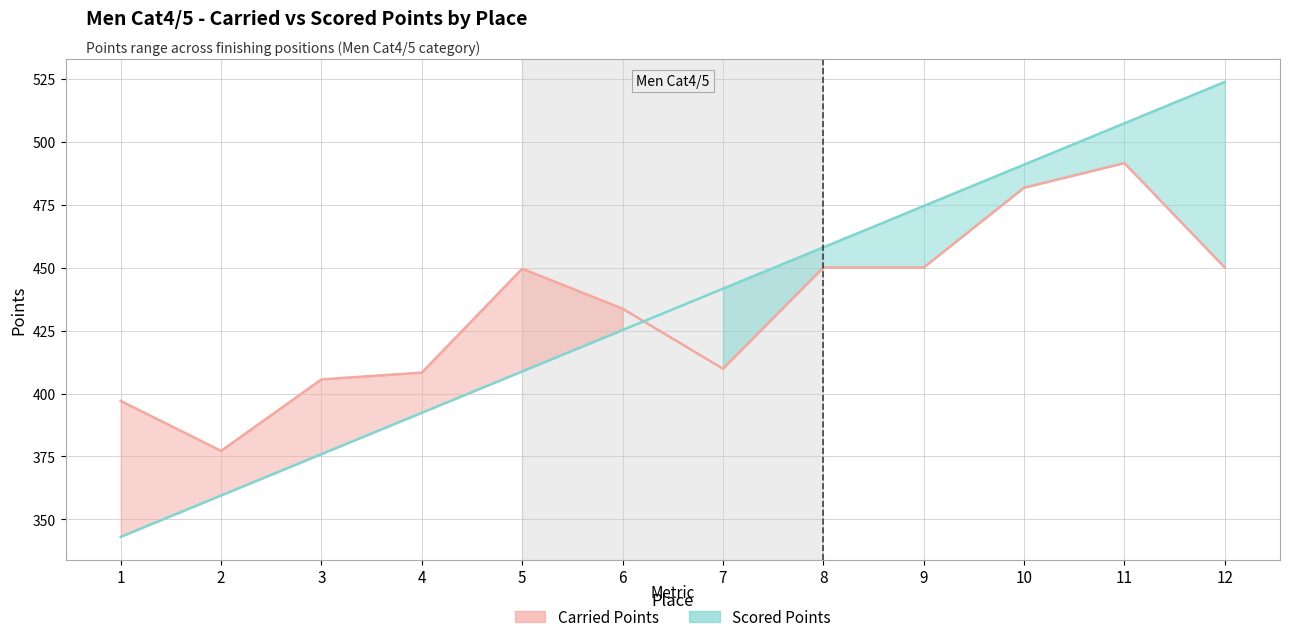

Reading right to left, list all the values displayed in this chart.

Carried Points: 450.0	491.5	481.7	450.0	450.0	409.8	433.7	449.5	408.3	405.6	377.2	397.1
Scored Points: 523.7	507.3	490.9	474.4	458.0	441.6	425.2	408.8	392.4	375.9	359.5	343.1